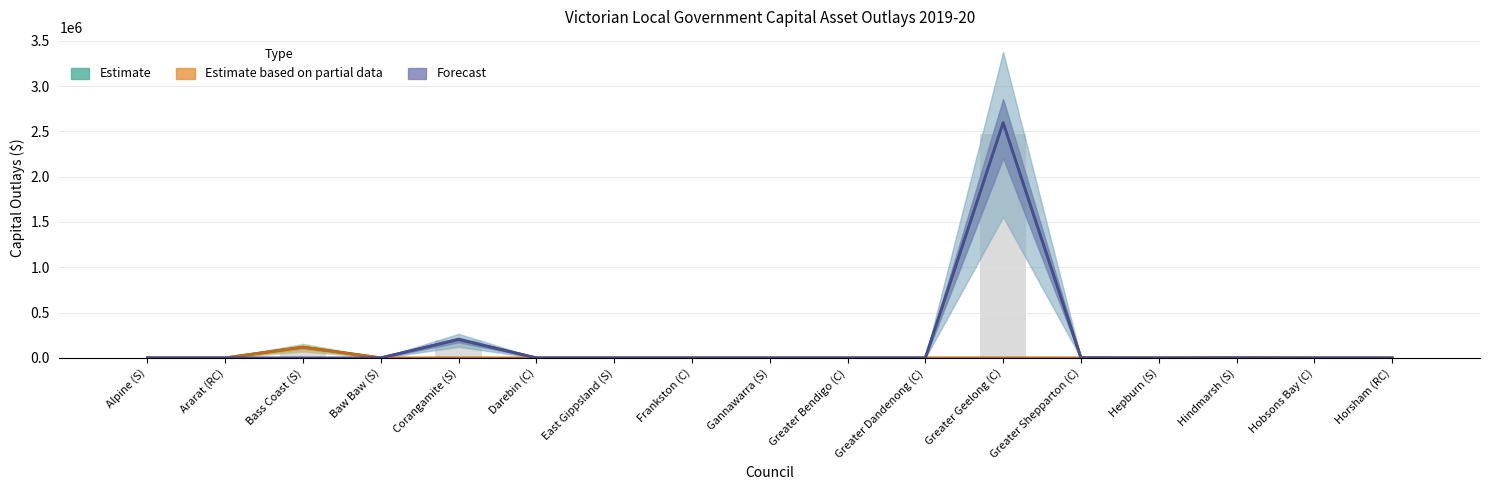

Which series has the largest total across all categories?

Estimate